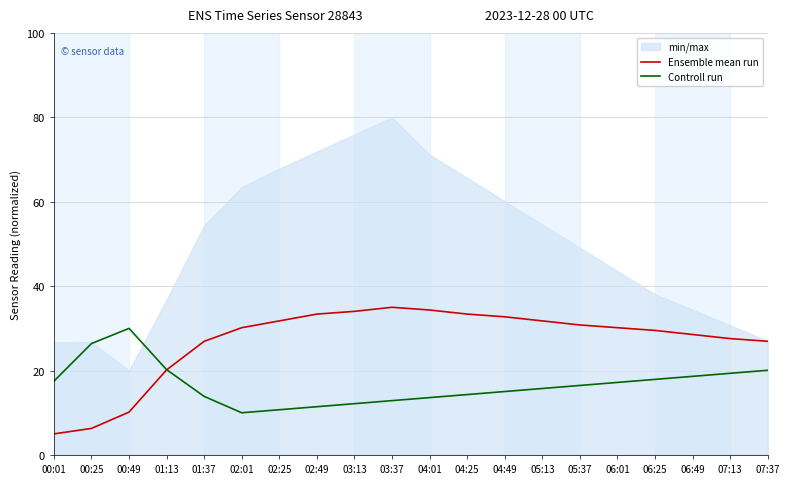

What is the average value of the Ensemble mean run series?

26.9